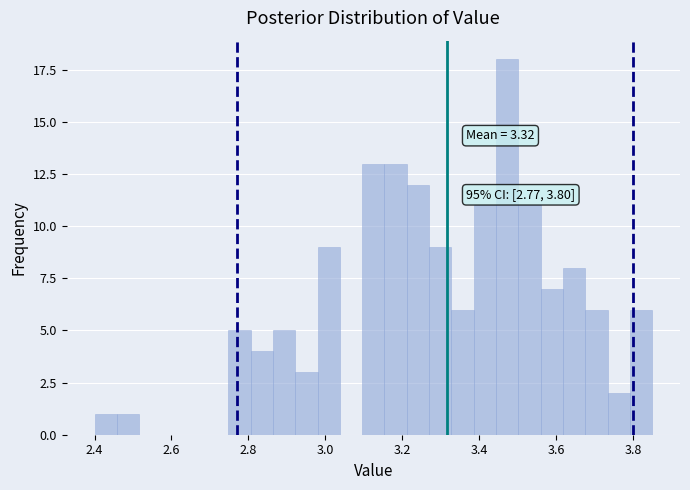

Around what value on the x-axis is the tallest bar? Give the approximate position of its centre, as read against the axis.

3.48